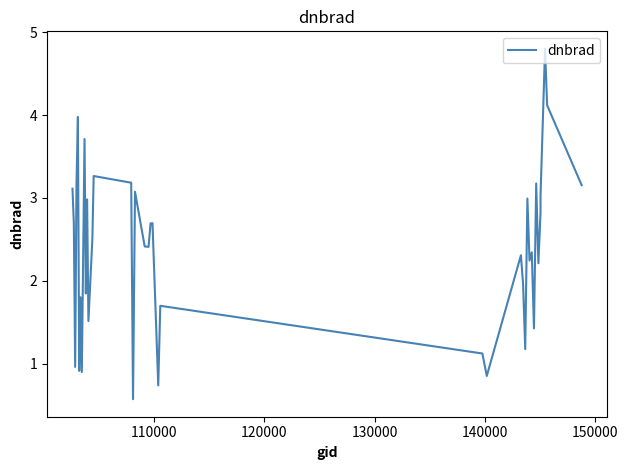

How many interior local peaks (higher than both neighbors) does the data have?

13